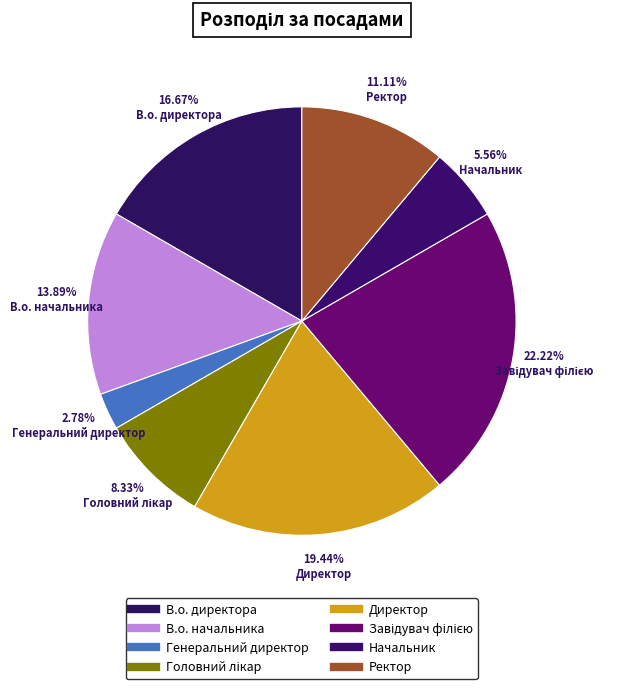

True or false: Головний лікар accounts for 23% of the total.

False